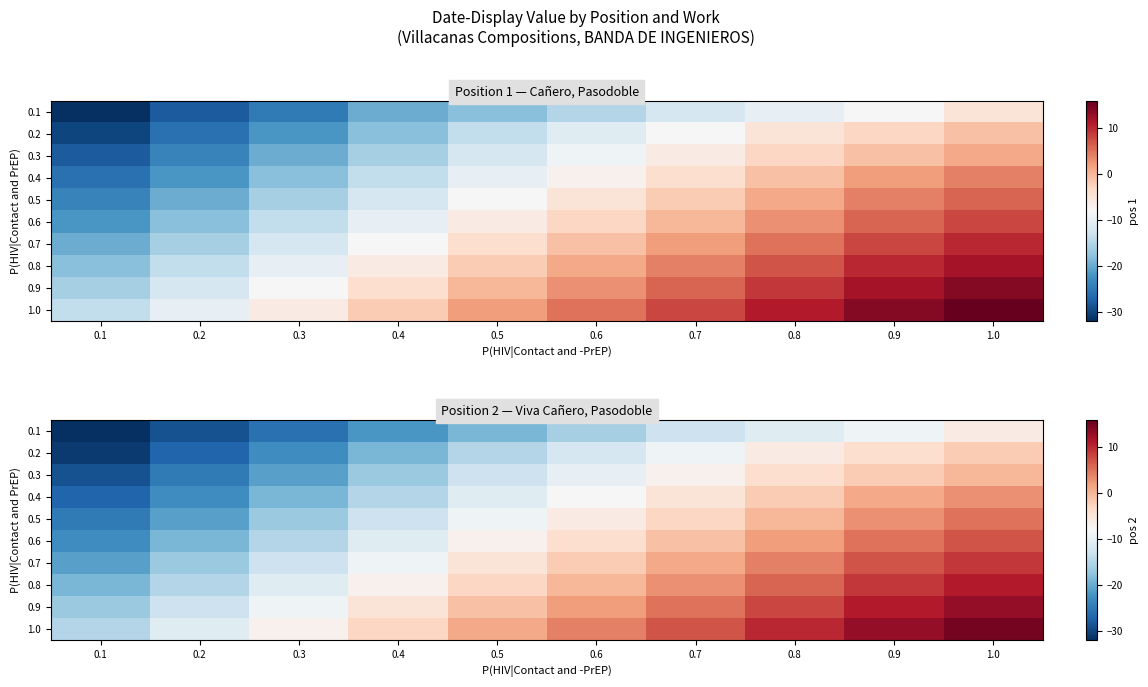

Rank the categories by 1.0 value from lowest to highest.

0.1, 0.2, 0.3, 0.4, 0.5, 0.6, 0.7, 0.8, 0.9, 1.0